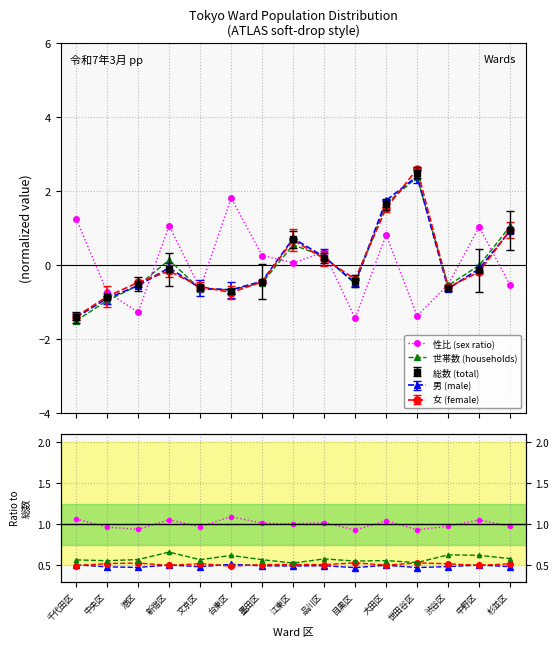

What is the difference between the 性比/mean values at 港区 and 新宿区?

0.1